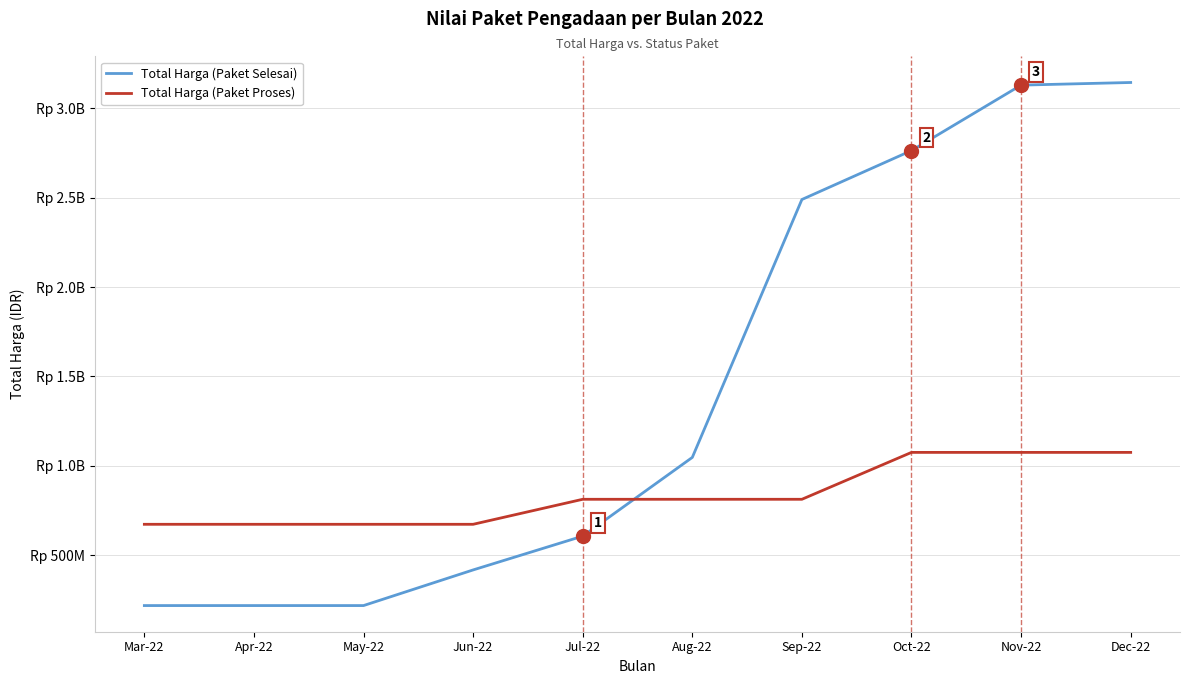

The Total Harga (Paket Proses) series shows 813421780 at Aug-22. True or false?

True